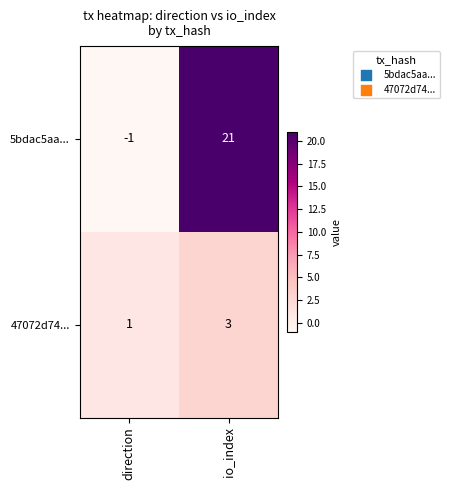

Which series has the widest spread of values?

5bdac5aa...